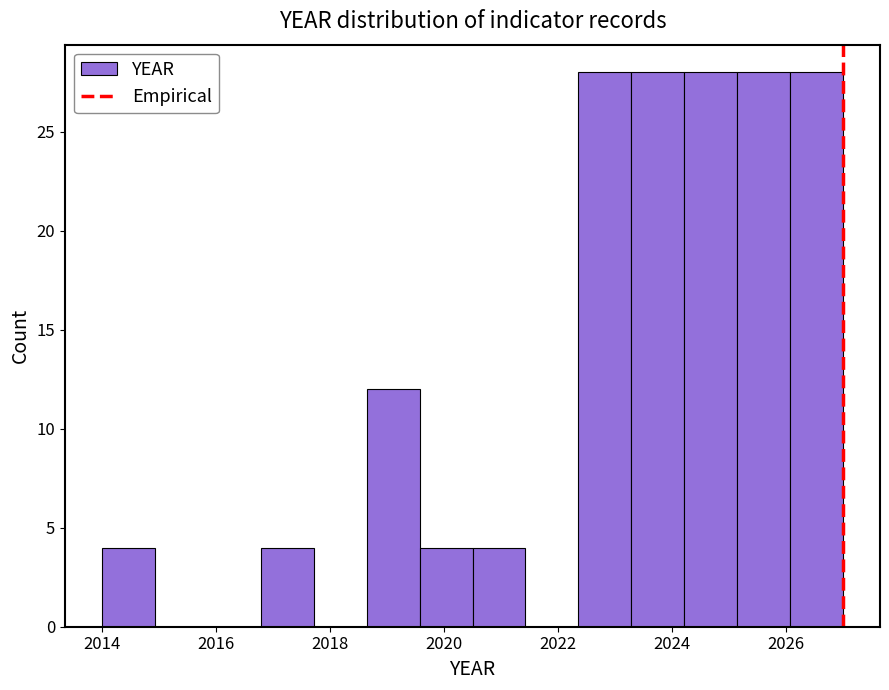

Reading left to right, list every bar in this chart as the range it spans on the x-axis followed by its height. Neither the bar edges nor the heights are printed on the chart, so give them approximately, as read against the axes.

2014.0 to 2015.0: 4
2015.0 to 2015.8: 0
2015.8 to 2016.8: 0
2016.8 to 2017.8: 4
2017.8 to 2018.6: 0
2018.6 to 2019.6: 12
2019.6 to 2020.6: 4
2020.6 to 2021.4: 4
2021.4 to 2022.4: 0
2022.4 to 2023.2: 28
2023.2 to 2024.2: 28
2024.2 to 2025.2: 28
2025.2 to 2026.0: 28
2026.0 to 2027.0: 28